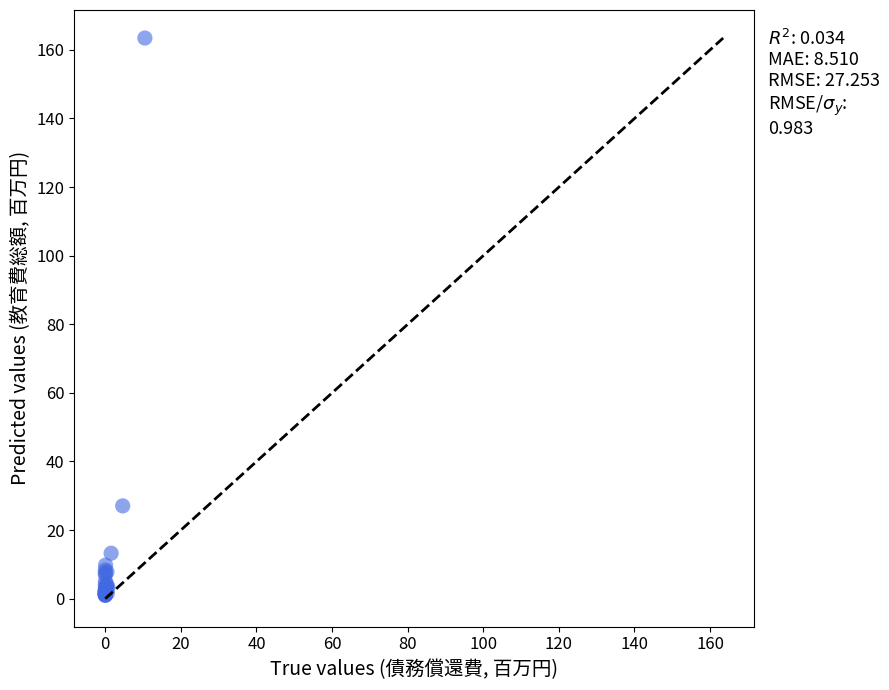

What Y value in the scatter plot is closest to 82?

27.1